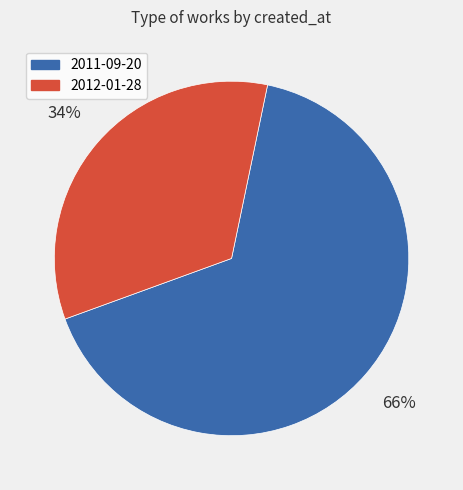

To the nearest percent, what is the difference between the largest and smallest slice percentages?

32%